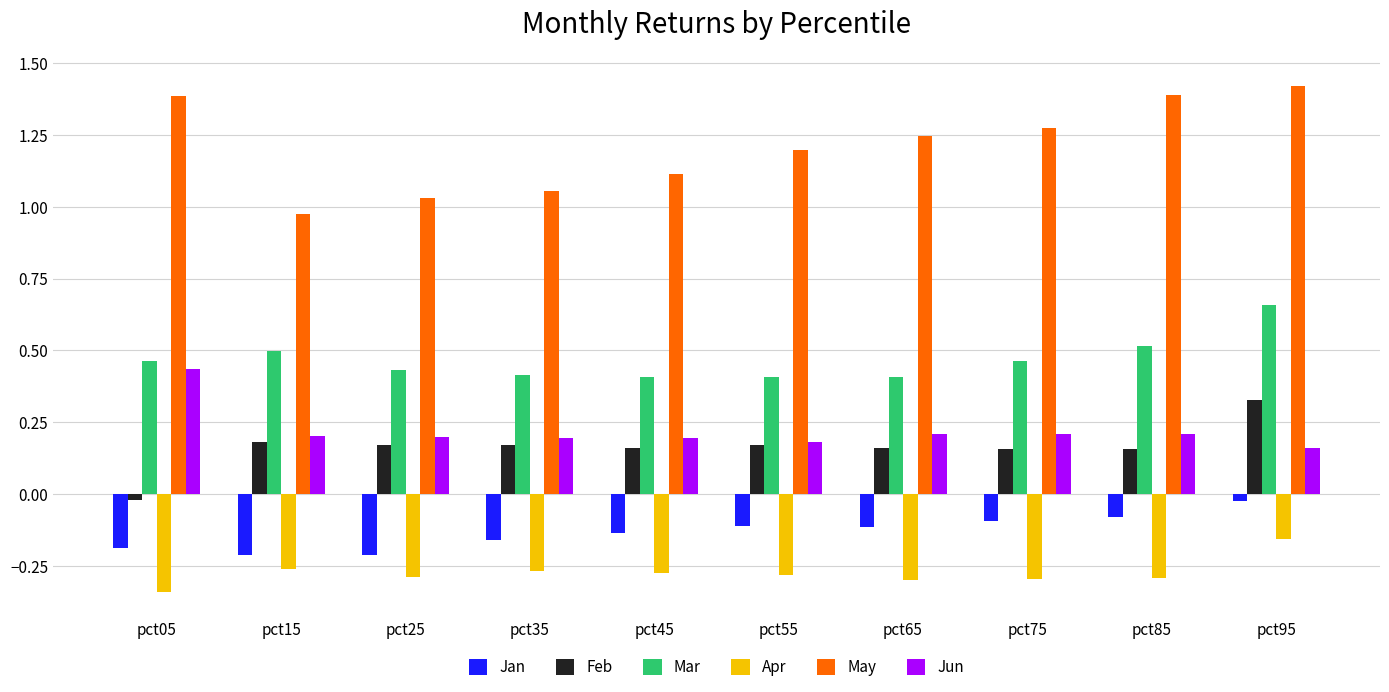

At which category is the sum across all series the highest?

pct95